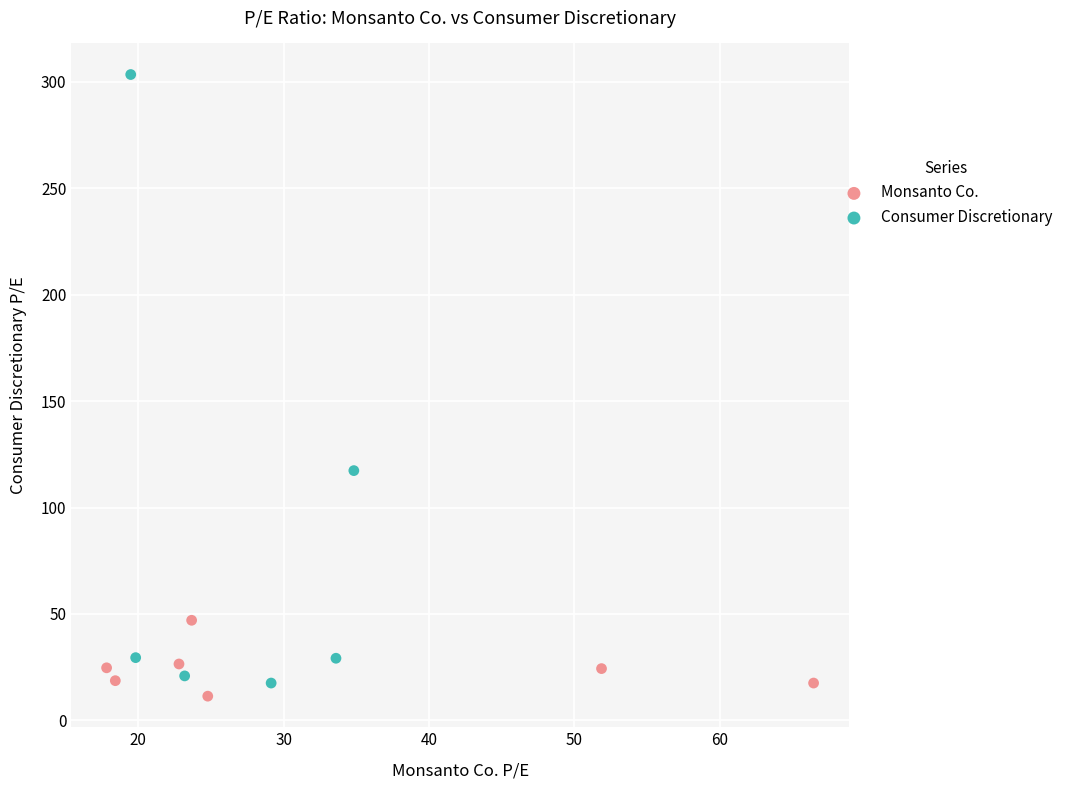

Which series contains the highest Y value?

Consumer Discretionary